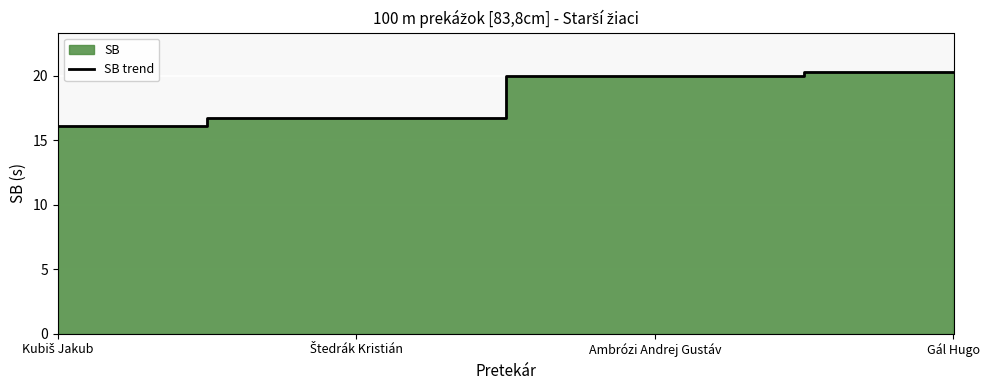

Which label corresponds to the largest value in the chart?

Gál Hugo